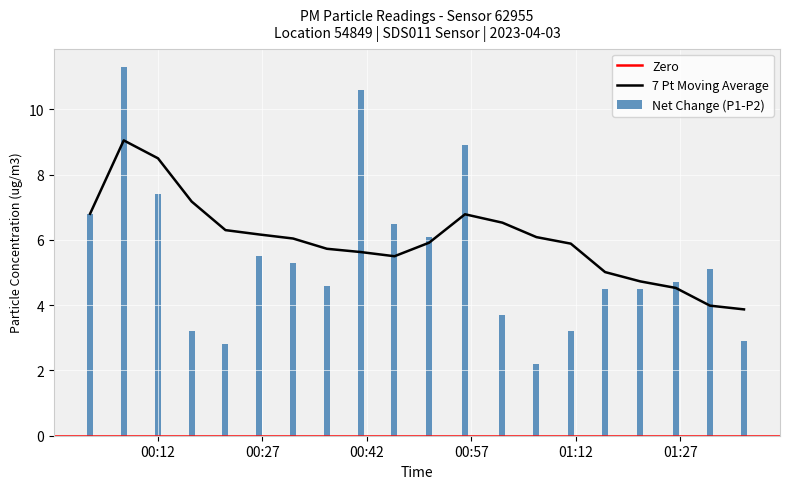

What is the label of the 11th bar from the right?

00:47